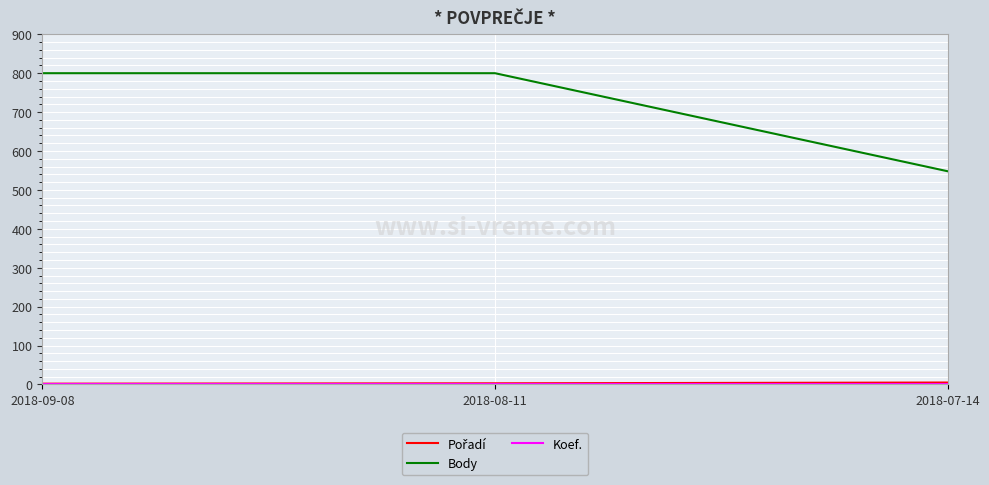

Which series has the largest total across all categories?

Body